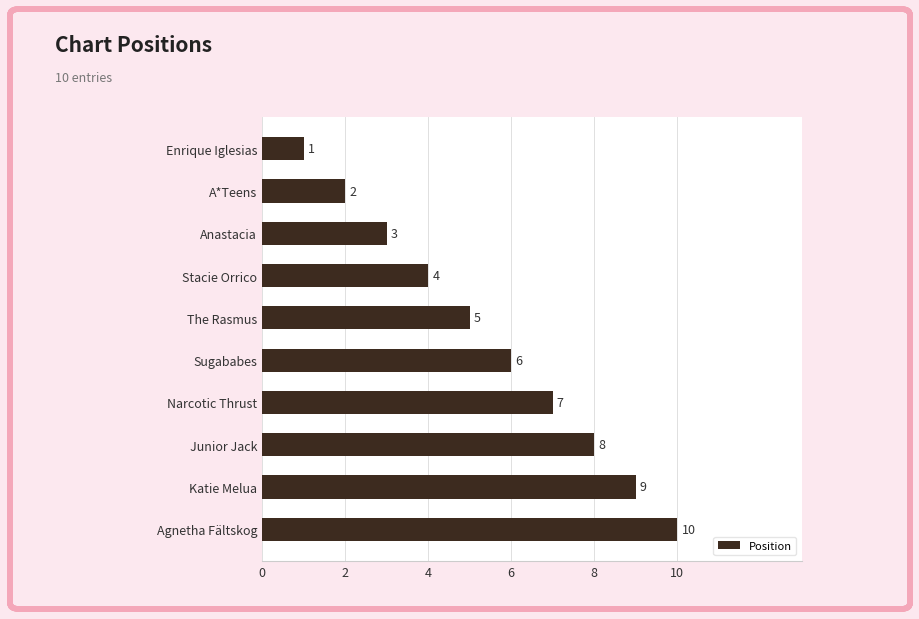

What is the average value?

6